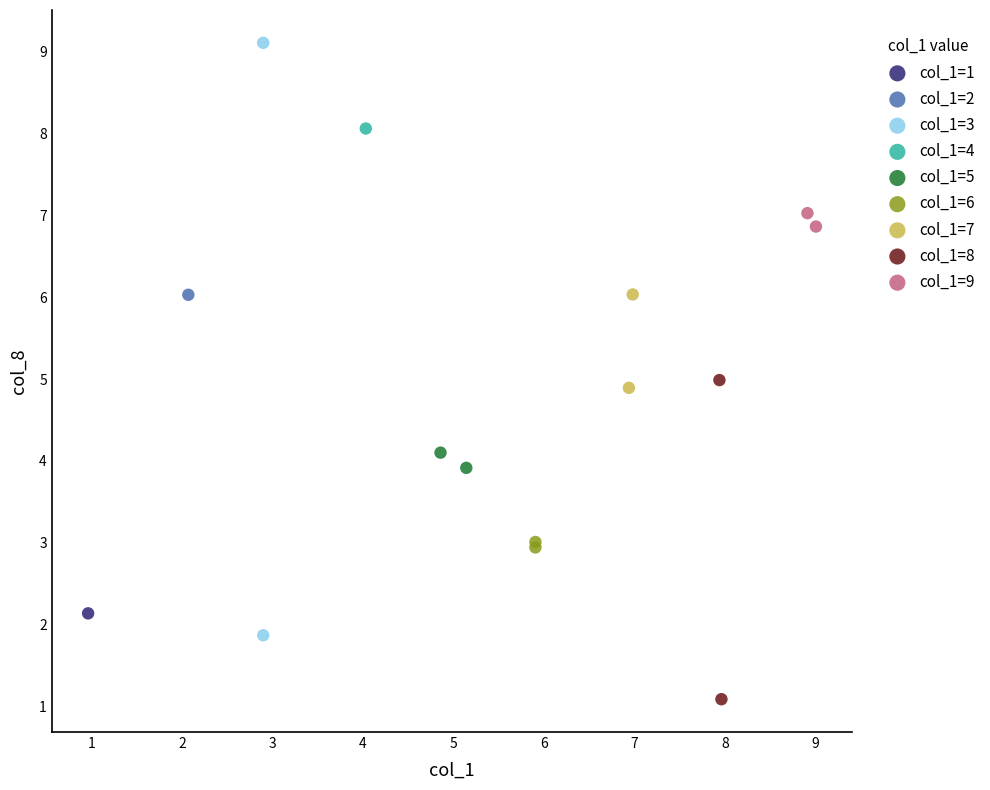

What are all the series names shown in the legend?

col_1=1, col_1=2, col_1=3, col_1=4, col_1=5, col_1=6, col_1=7, col_1=8, col_1=9